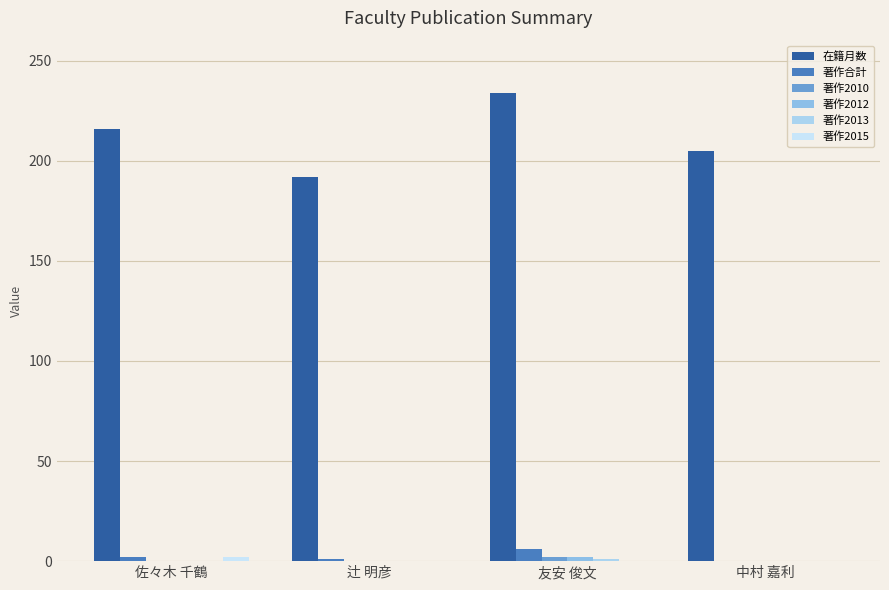

What is the total value across all series at 友安 俊文?

245